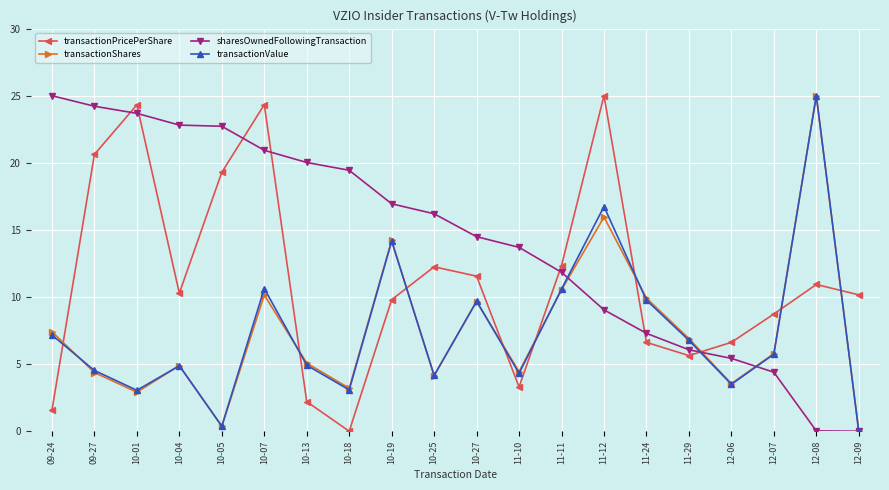

True or false: transactionShares has a value of 6.7 at 10-07.

False